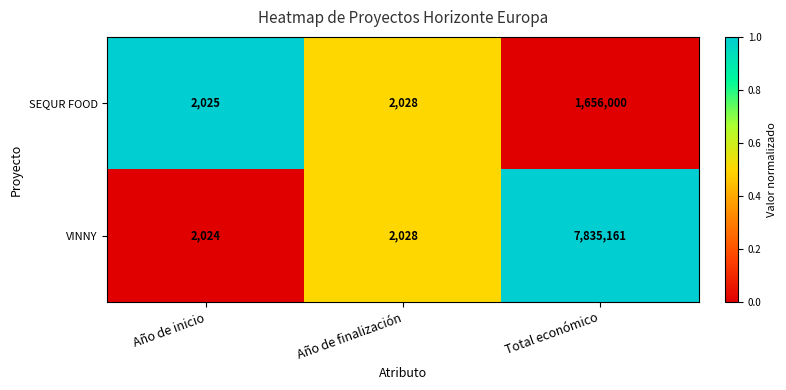

Which series has the largest total across all categories?

VINNY